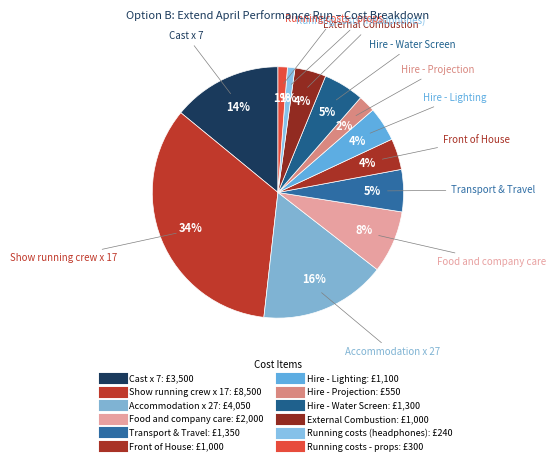

To the nearest percent, what is the combined percentage of Hire - Lighting and Transport & Travel?

10%